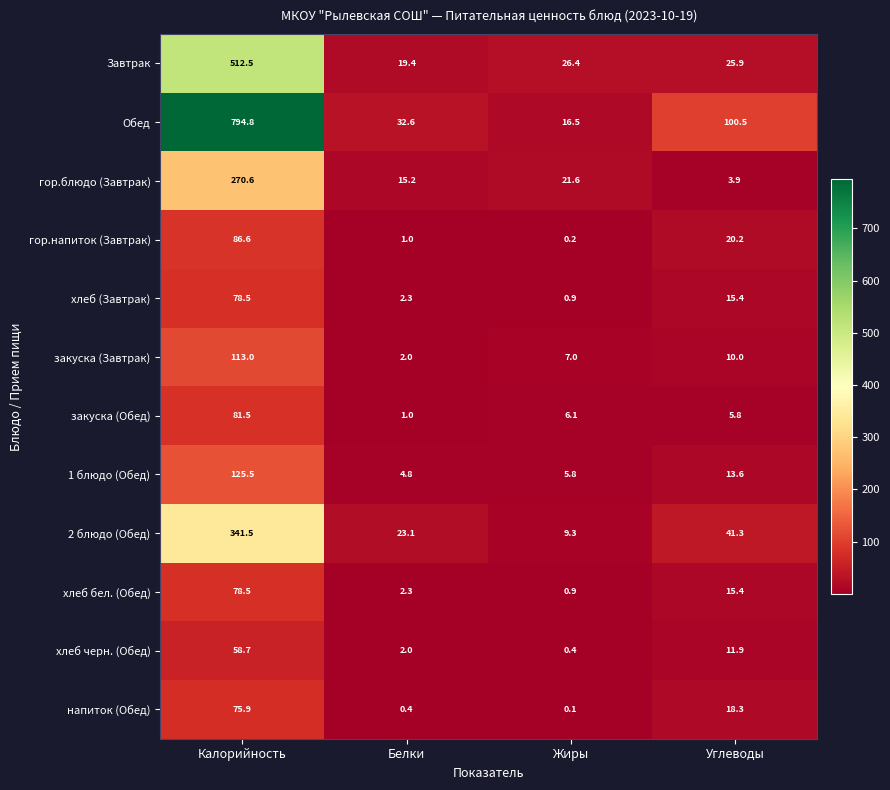

Which series has the largest total across all categories?

Обед